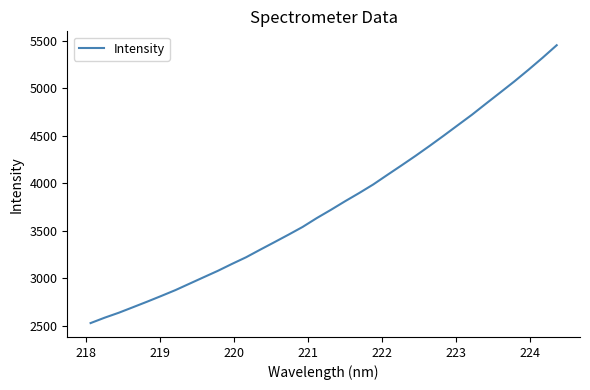

What is the greatest value displayed?

5453.4